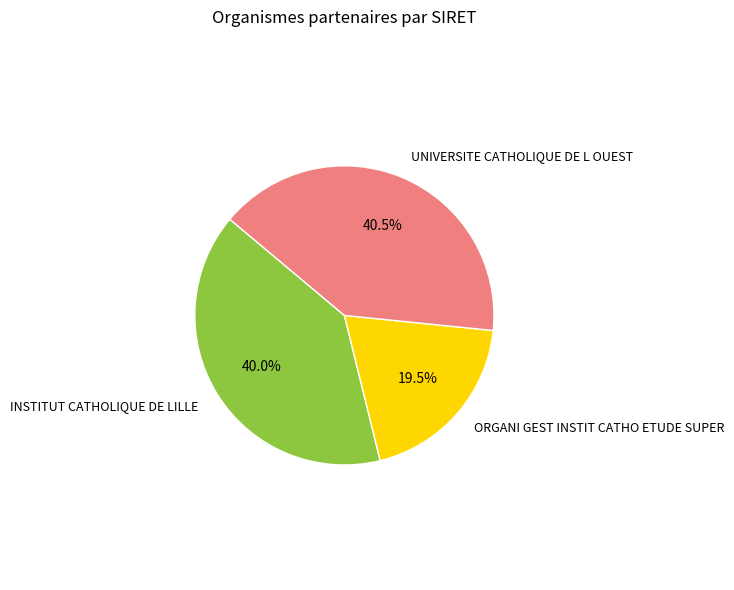

How many segments does this pie chart have?

3